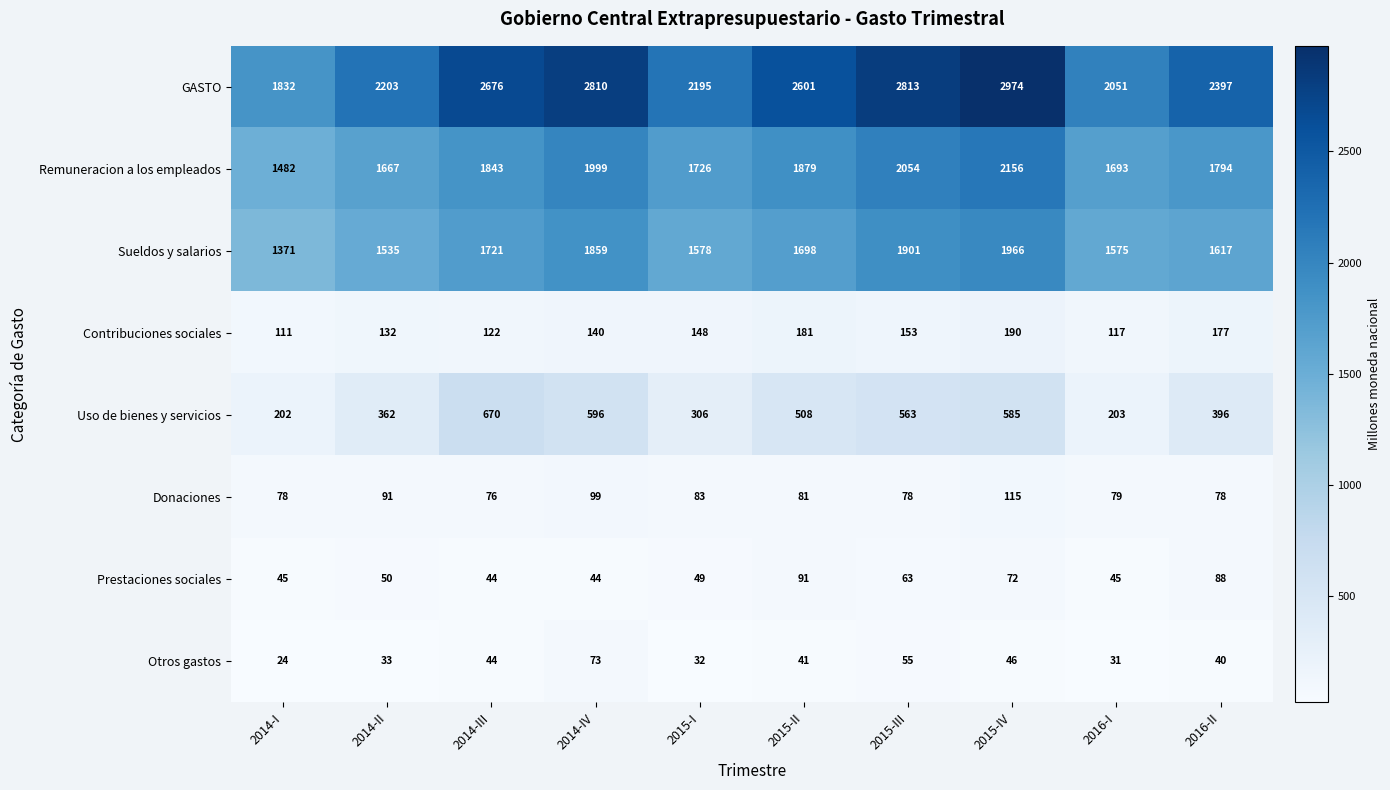

Count the number of categories in the chart.

10